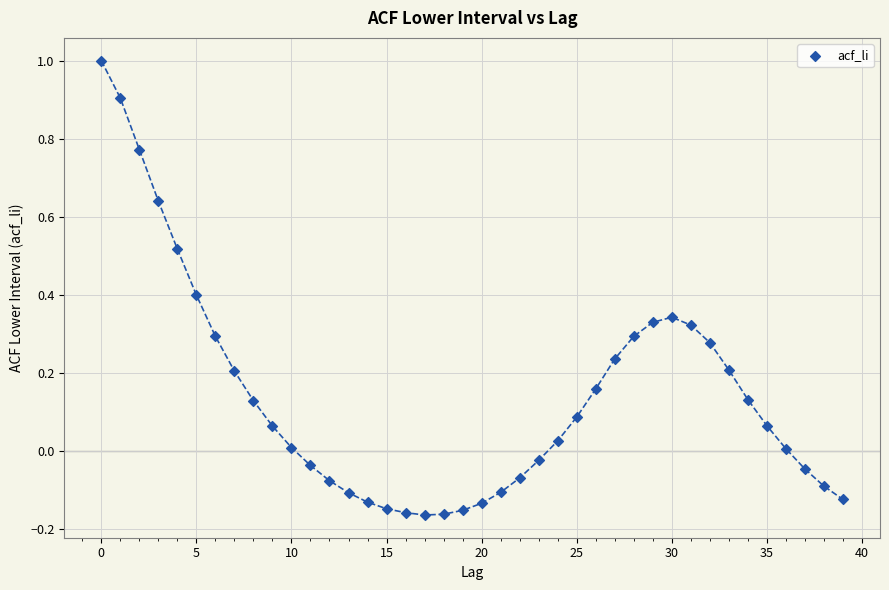

What is the range of Y values (max minus min)?

1.2